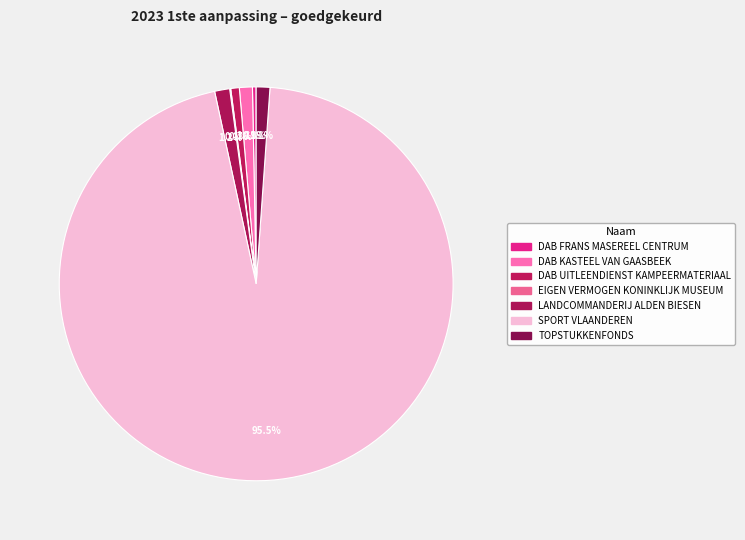

What percentage is the SPORT VLAANDEREN slice, to the nearest percent?

95%